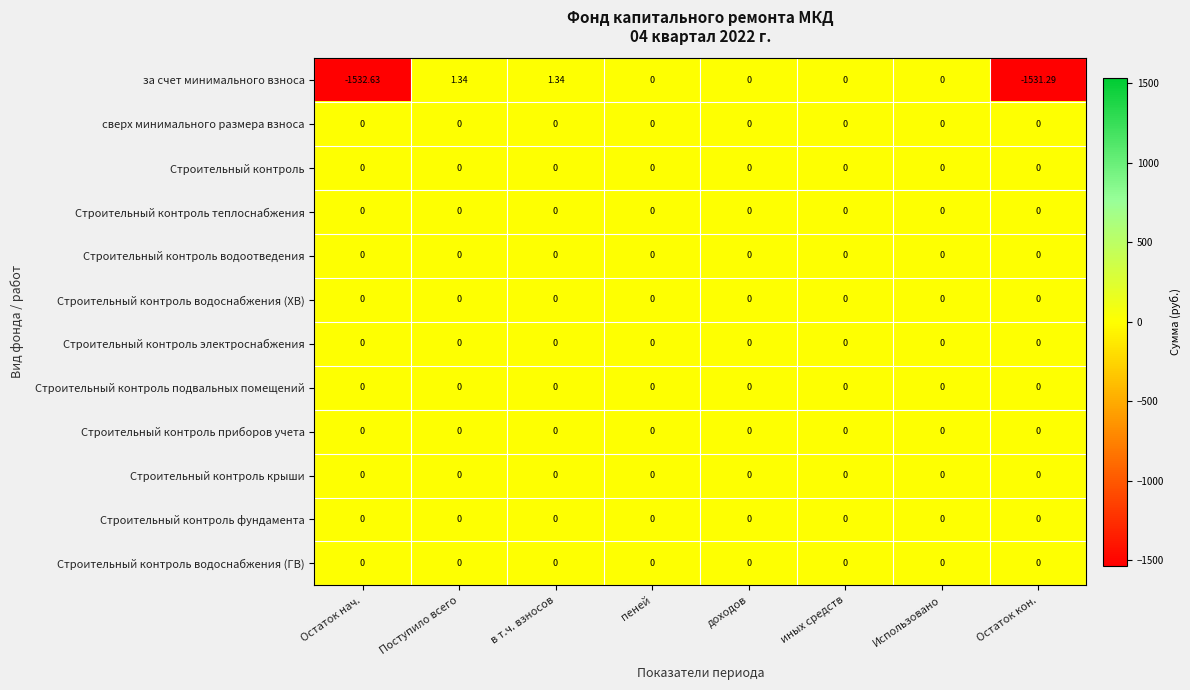

Which series has the widest spread of values?

за счет минимального взноса